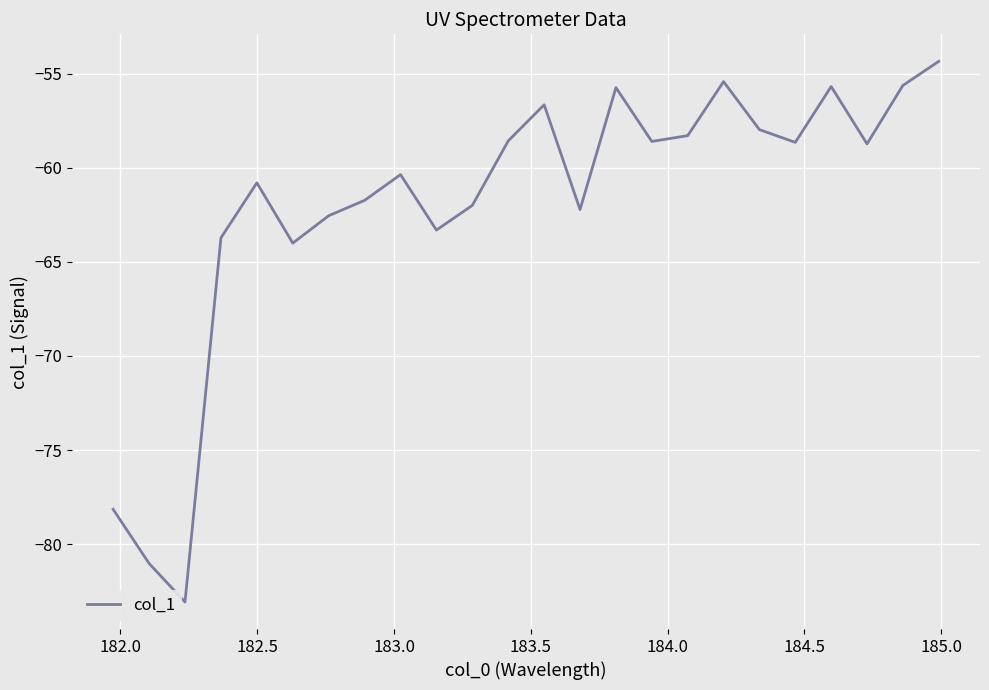

What is the maximum value shown in the chart?

-54.3